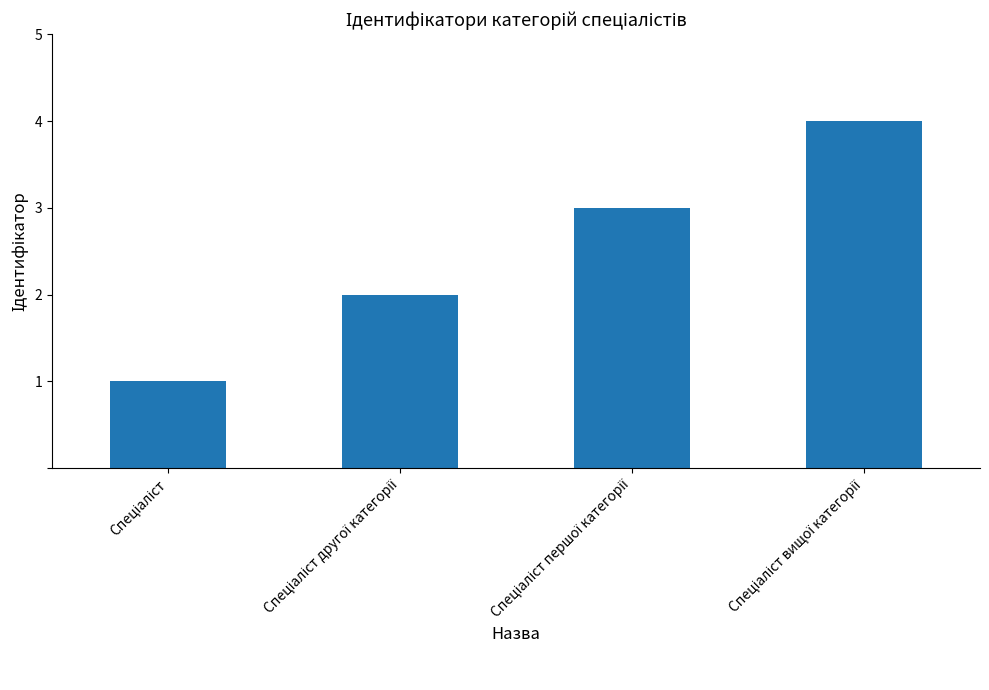

What is the greatest value displayed?

4